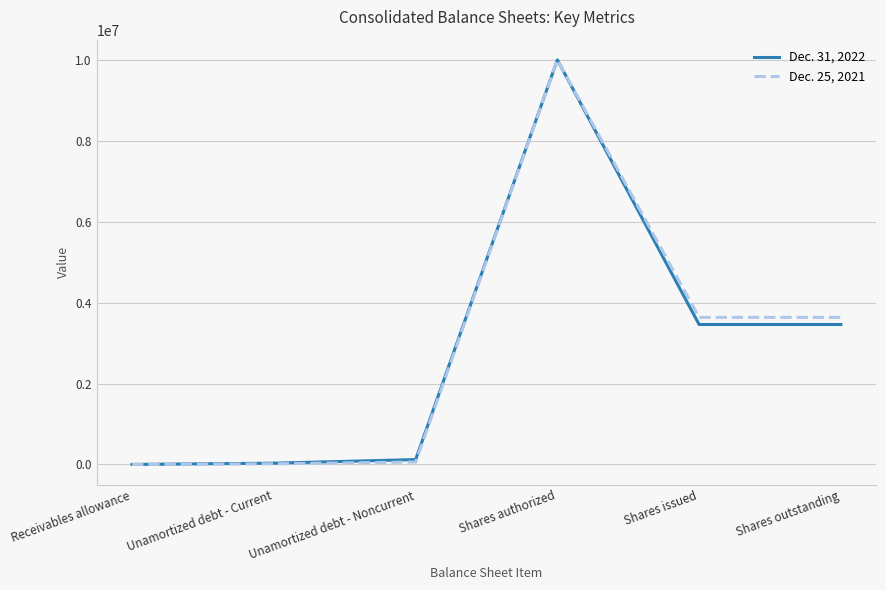

Which series has the largest range (max minus min)?

Dec. 25, 2021